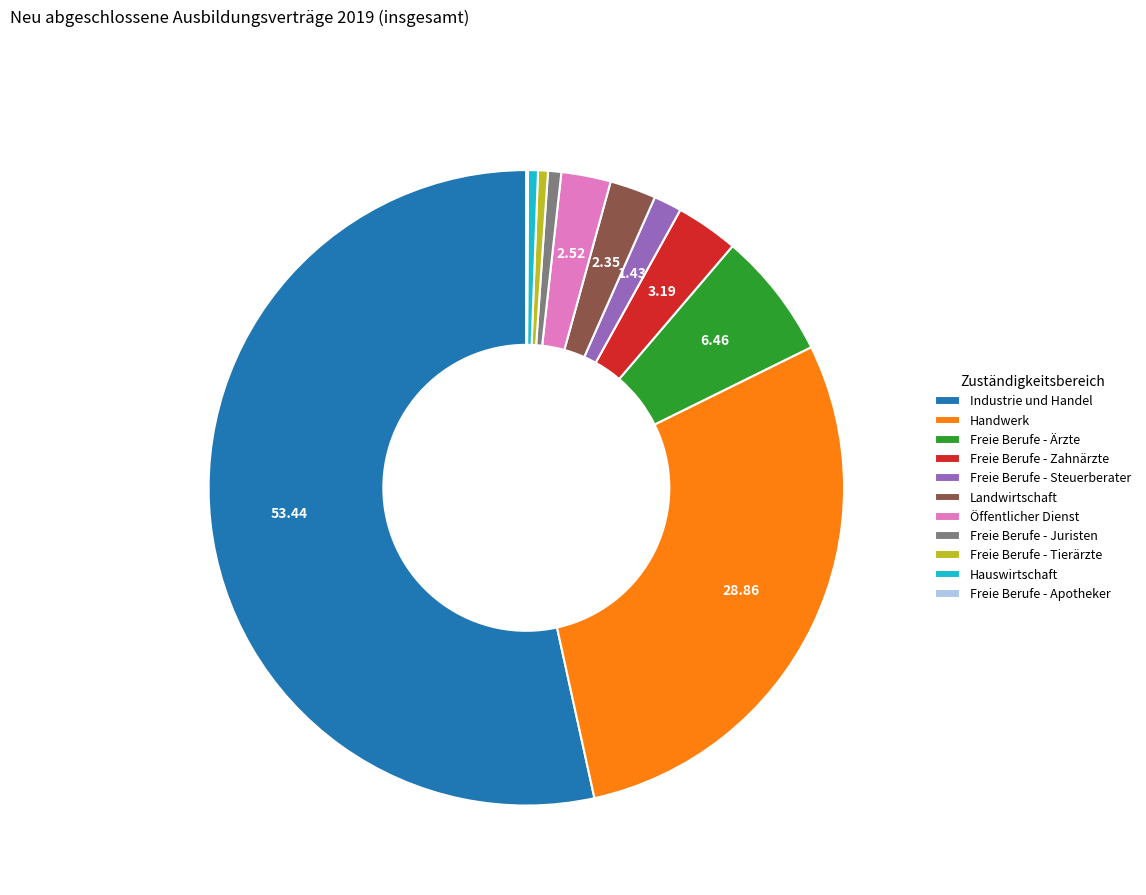

Between Freie Berufe - Zahnärzte and Landwirtschaft, which is larger?

Freie Berufe - Zahnärzte